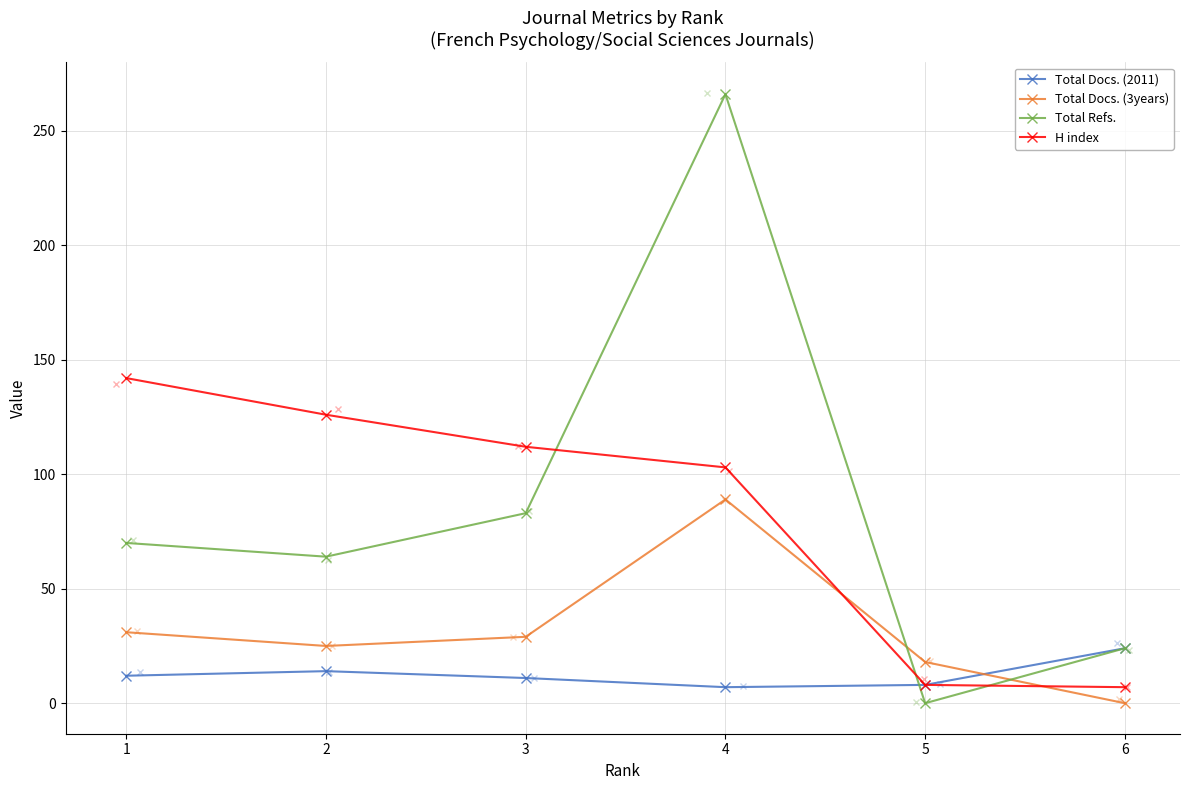

Reading left to right, list all the values displayed in this chart.

Total Docs. (2011): 12	14	11	7	8	24
Total Docs. (3years): 31	25	29	89	18	0
Total Refs.: 70	64	83	266	0	24
H index: 142	126	112	103	8	7